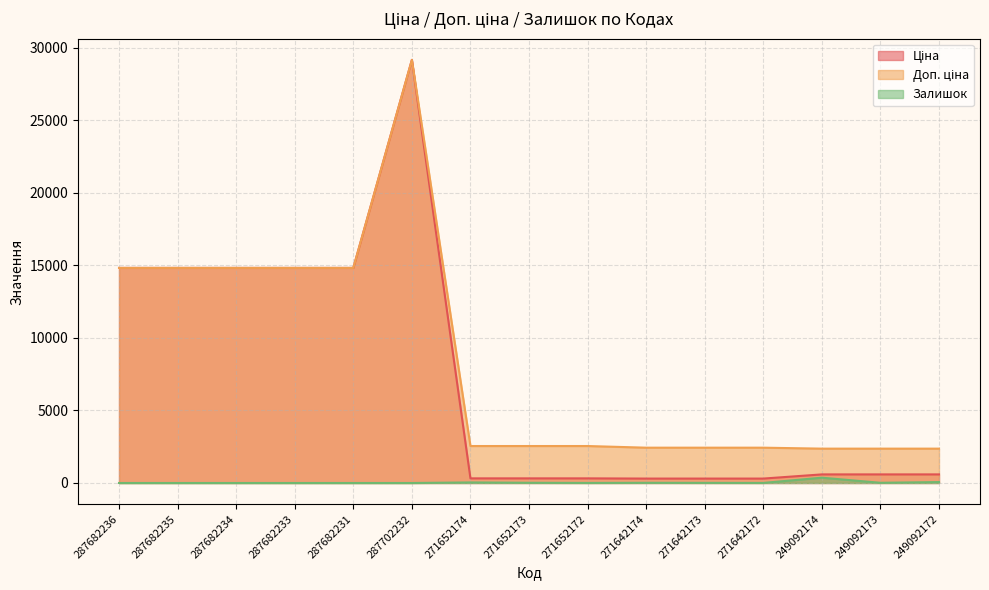

At which category does Залишок reach its first local peak?

271652174